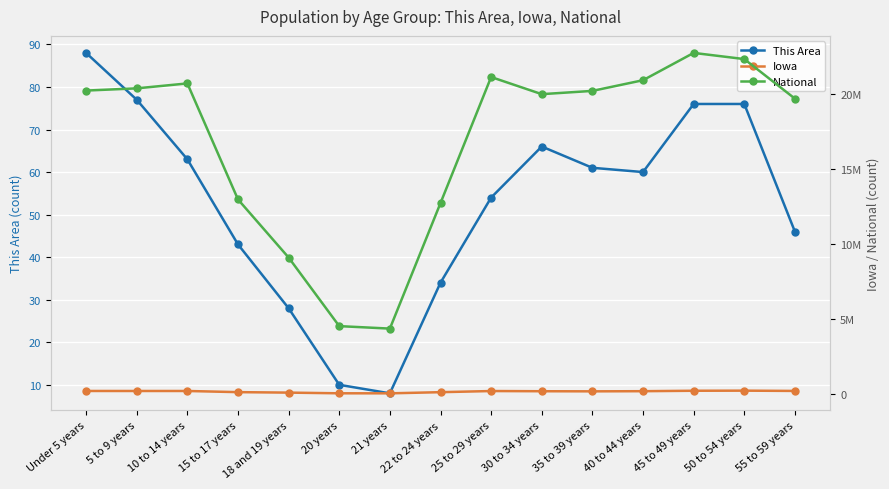

Is the value of Iowa at Under 5 years greater than the value of National at 22 to 24 years?

No